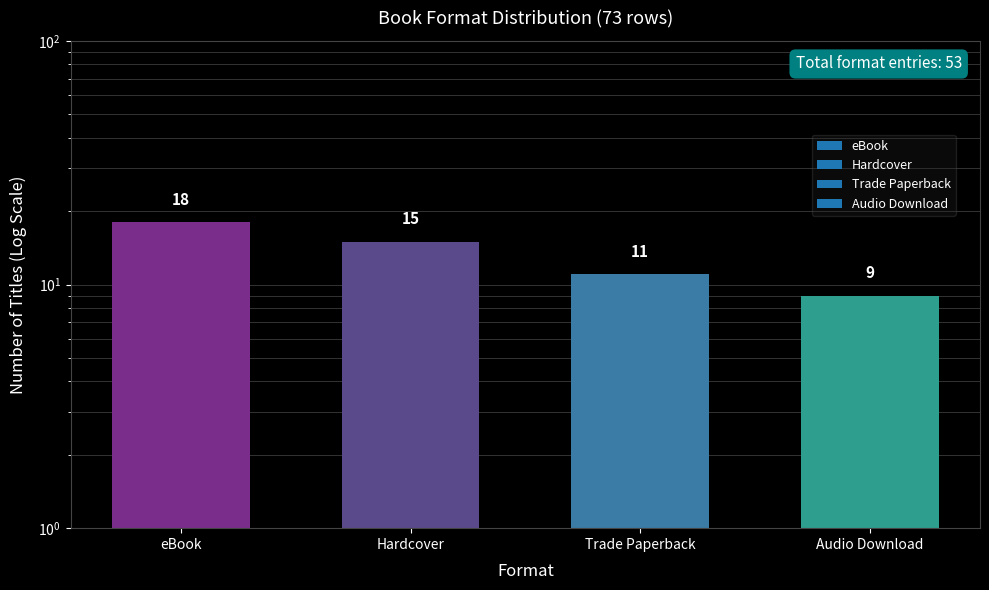

Rank the categories by value from highest to lowest.

eBook, Hardcover, Trade Paperback, Audio Download